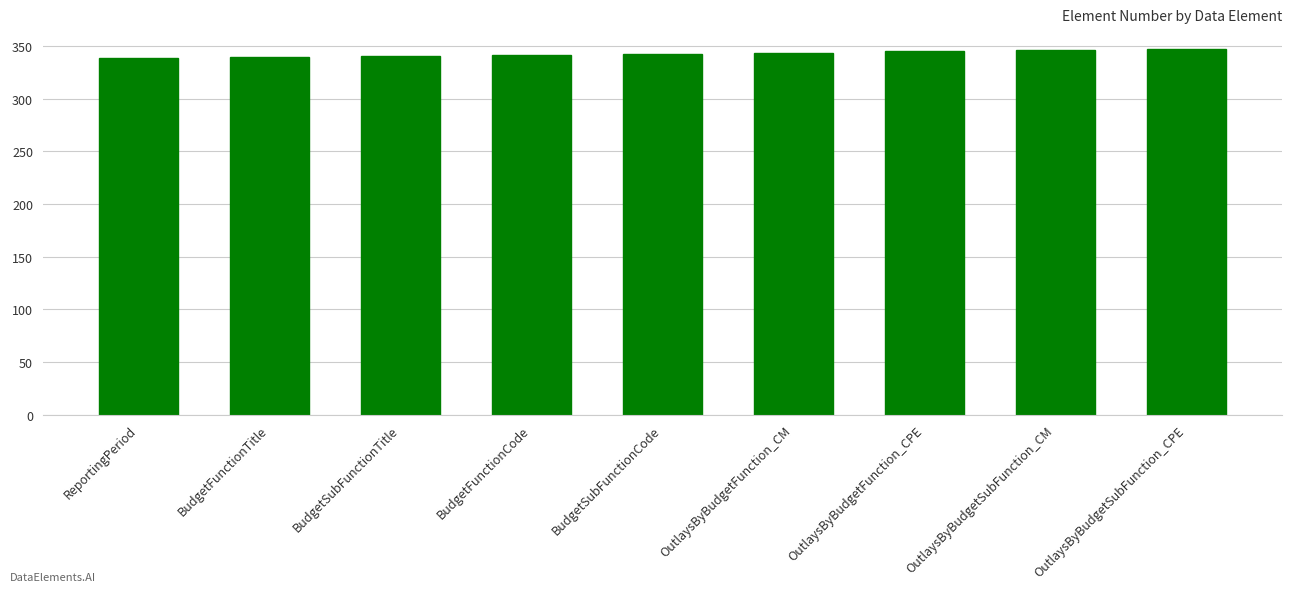

What is the label of the 3rd bar from the right?

OutlaysByBudgetFunction_CPE